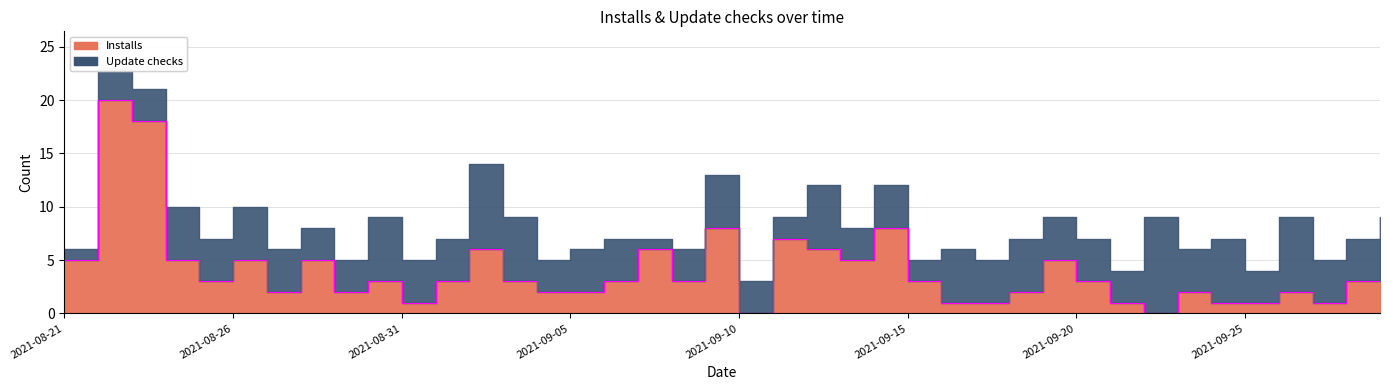

What is the label of the 37th point from the left?

2021-09-26